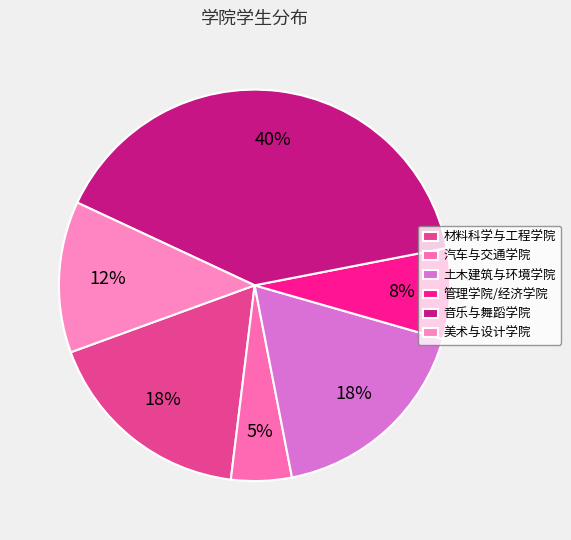

Combined, do 土木建筑与环境学院 and 美术与设计学院 account for over 50%?

No